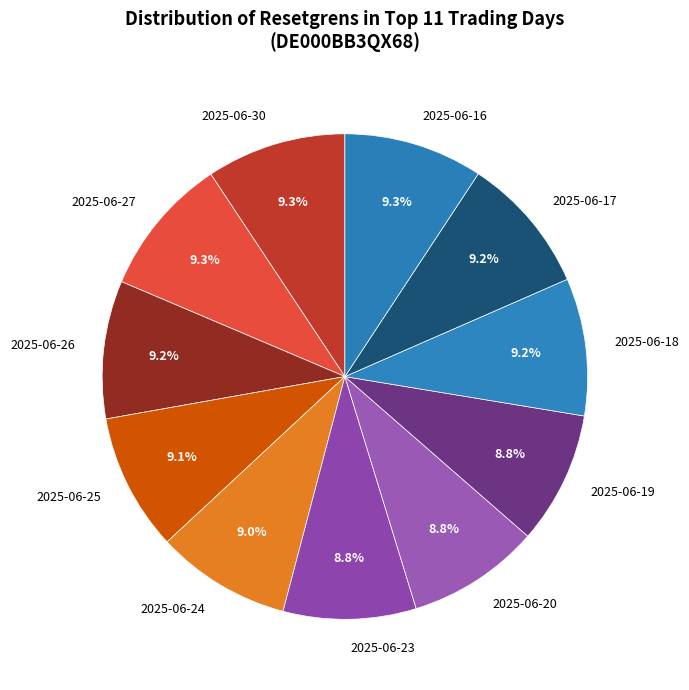

Is there any slice that represents more than half of the pie?

No